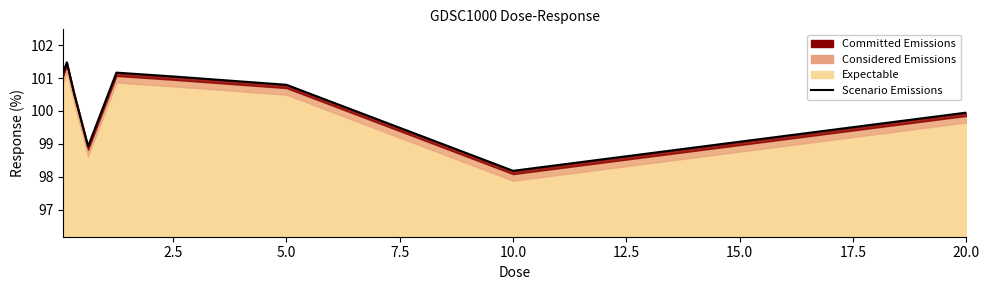

Reading left to right, what are all the values shown in this chart?

101.2	101.5	100.6	98.9	101.2	101.0	100.8	98.2	100.0